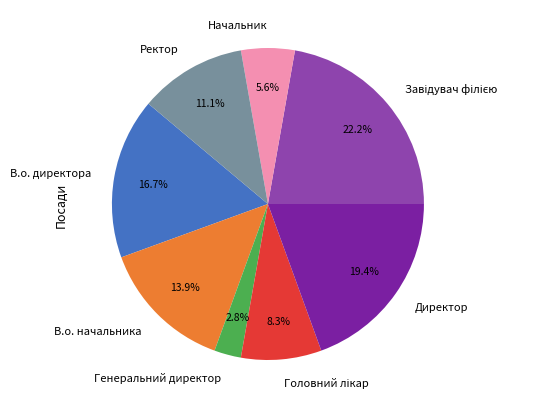

How much of the chart is everything except Генеральний директор?

97.2%